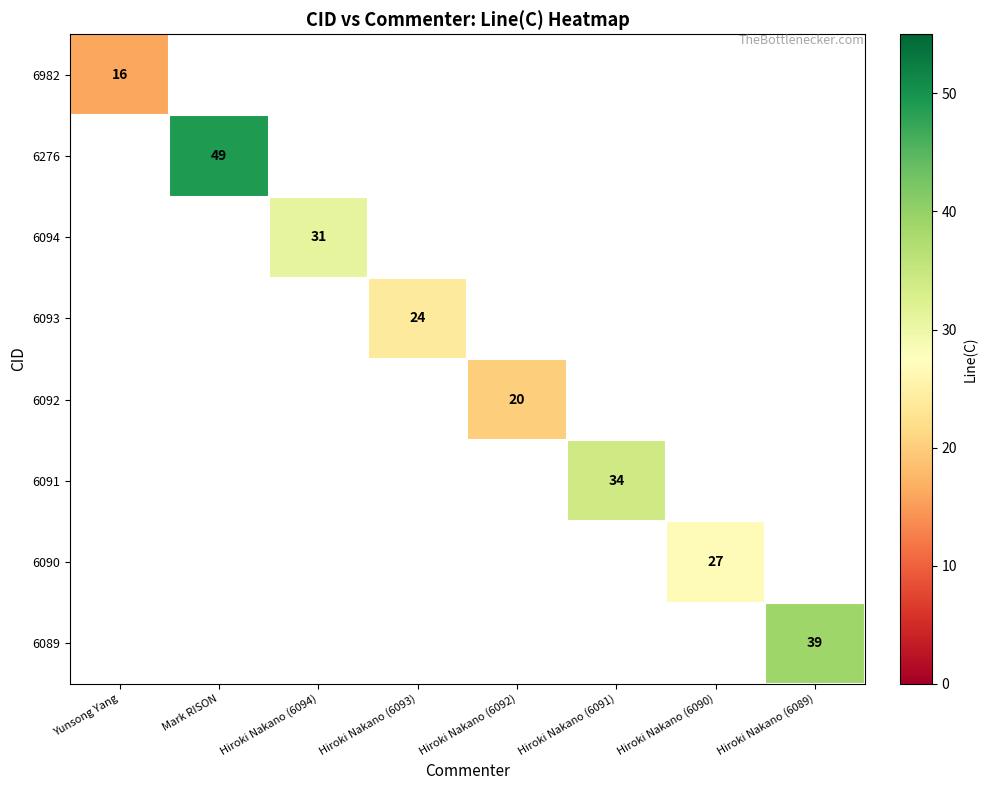

The value of 6090 at Hiroki Nakano (6090) is 27. True or false?

True